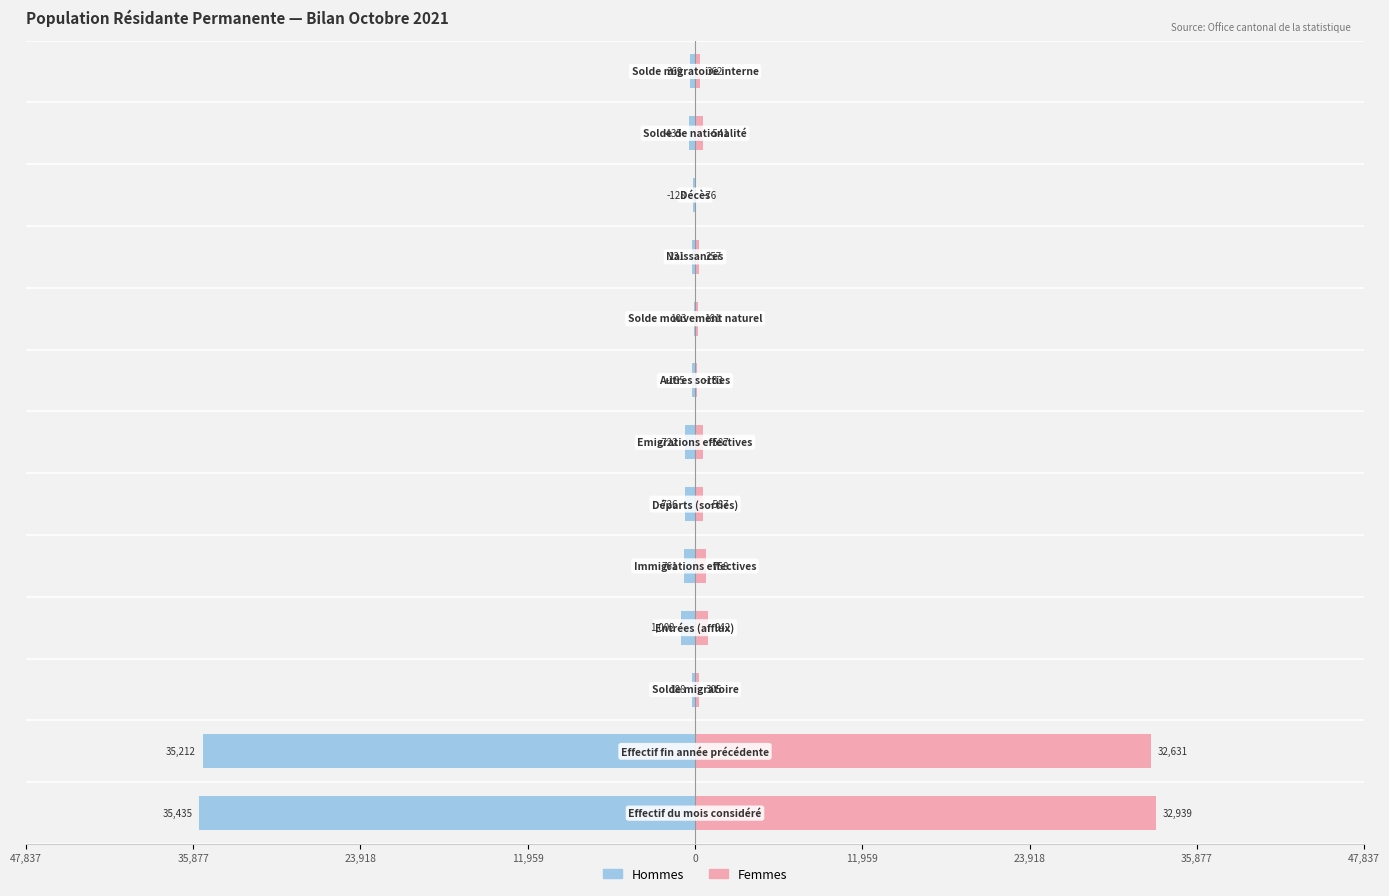

What is the difference between the highest and lowest values at 35,877?

67843